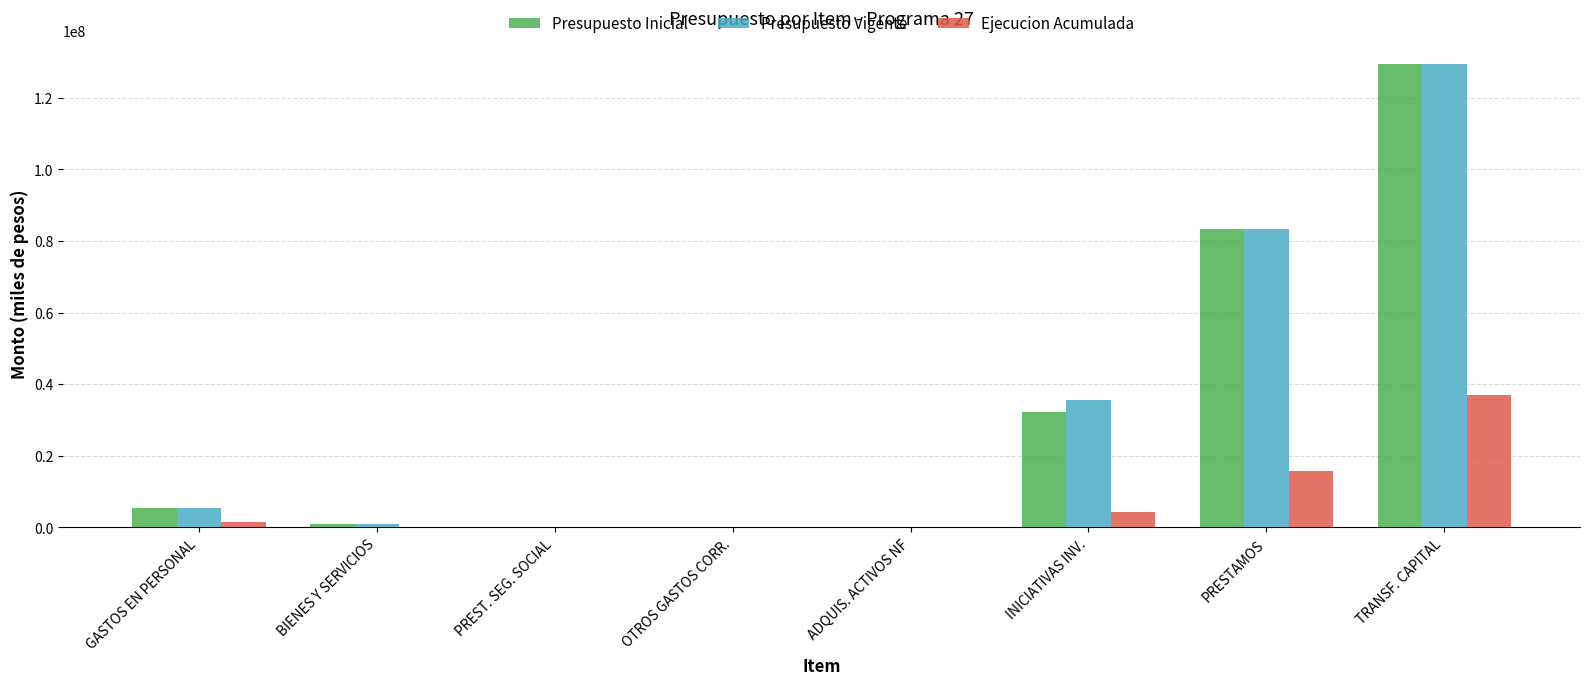

What is the maximum value for Ejecucion Acumulada?

36962317